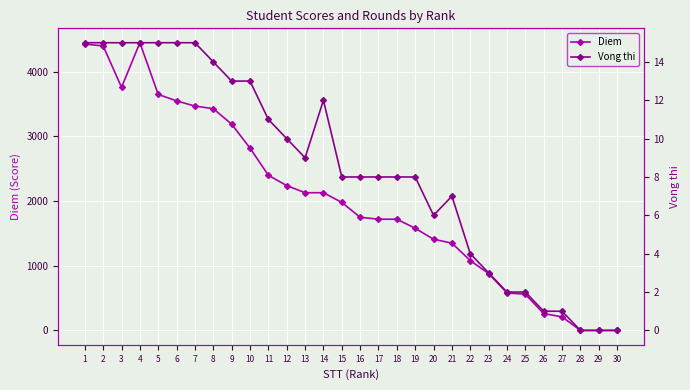

Reading left to right, extract all data points from this chart.

Diem: 4430	4400	3760	4450	3650	3550	3470	3430	3190	2820	2400	2240	2130	2130	1980	1750	1720	1720	1580	1410	1350	1080	880	580	560	260	210	0	0	0
Vong thi: 15	15	15	15	15	15	15	14	13	13	11	10	9	12	8	8	8	8	8	6	7	4	3	2	2	1	1	0	0	0